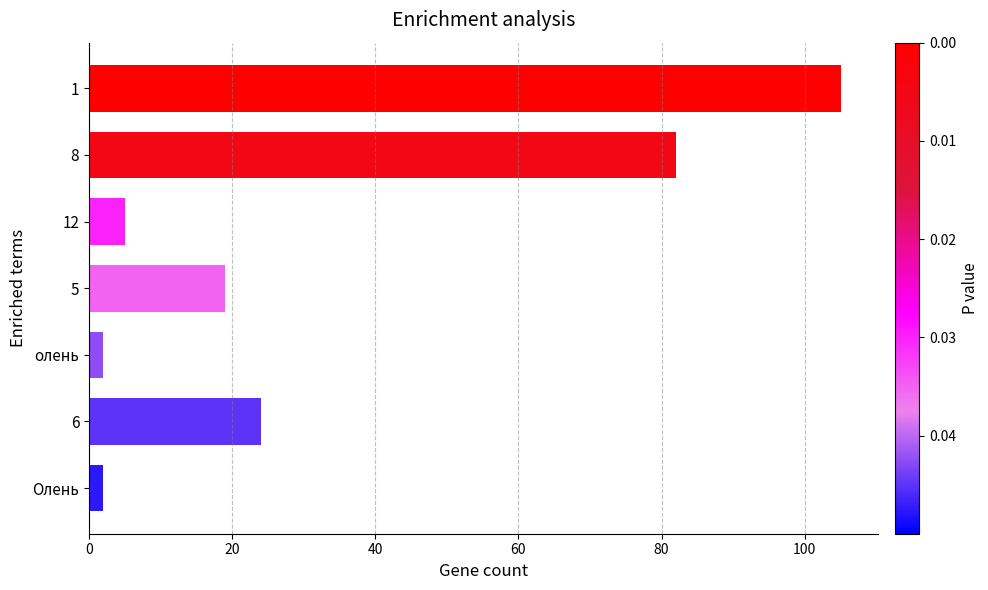

What is the ratio of the value at 5 to the value at 12?

3.8